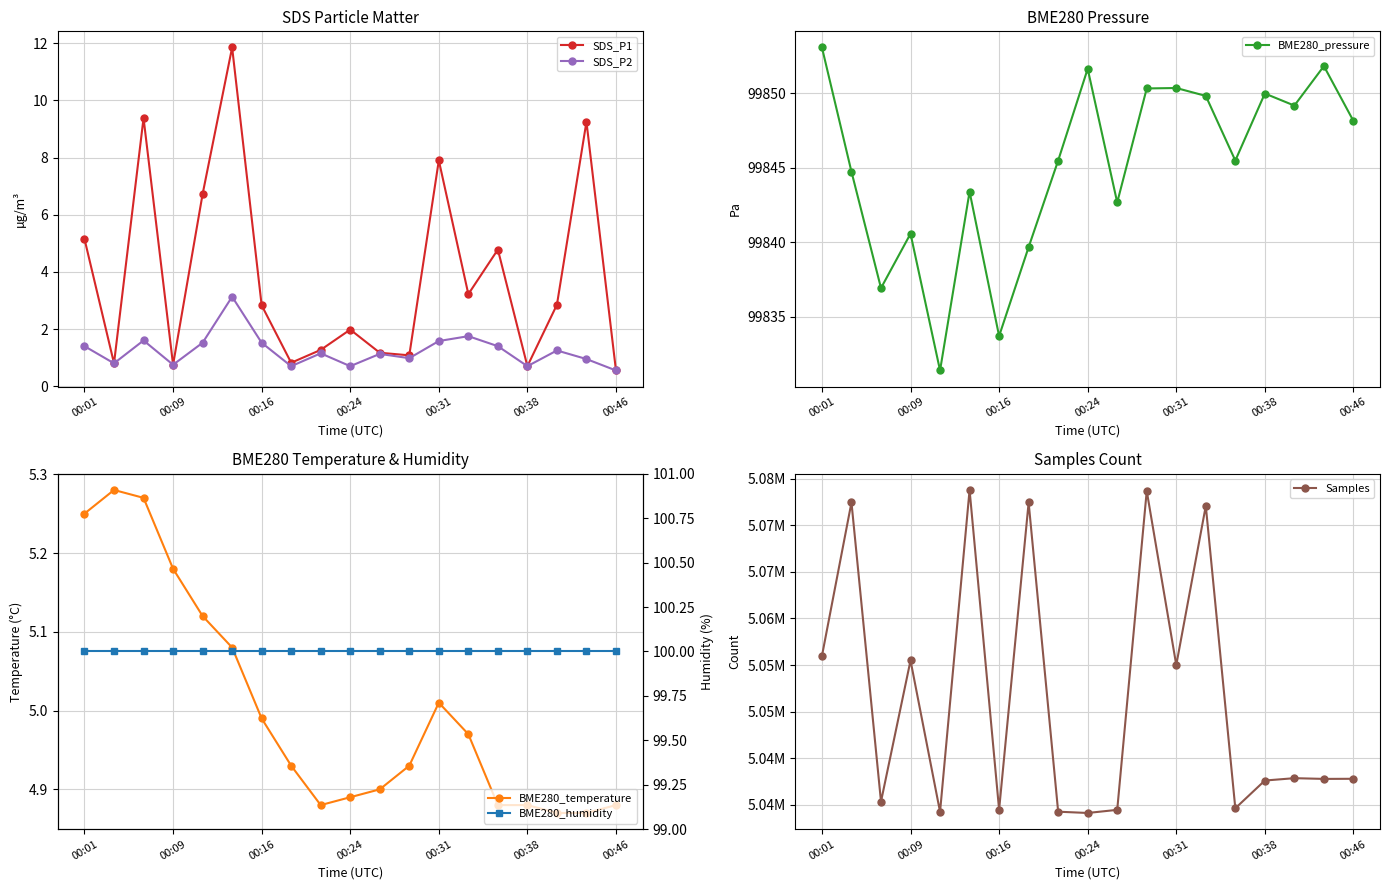

How many data points in SDS_P2 are less than 1?

8